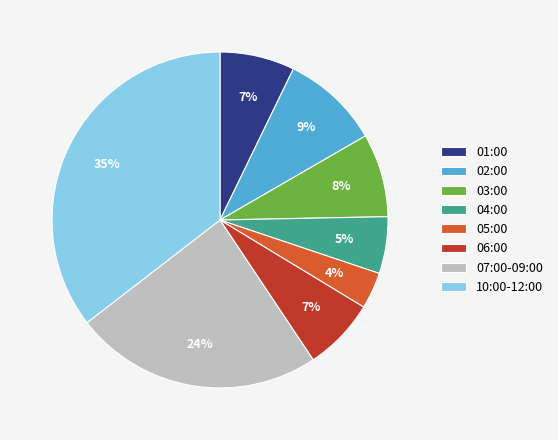

How many slices are in this pie chart?

8